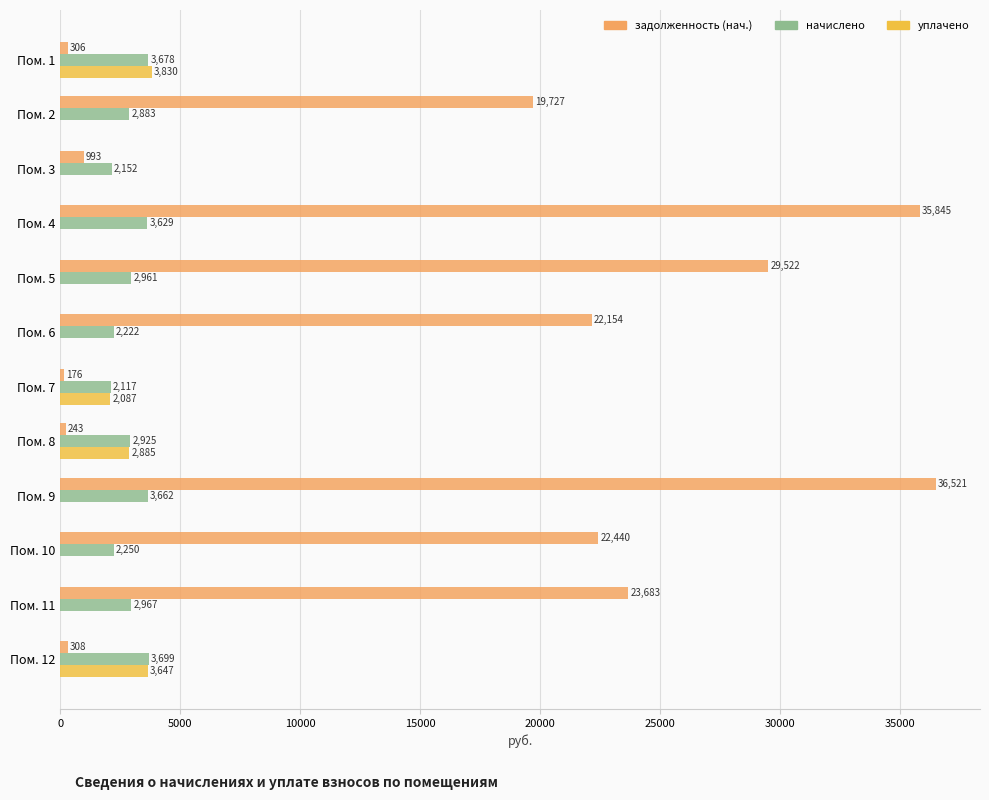

Between Пом. 1 and Пом. 5, which series saw the biggest shift?

задолженность (нач.)